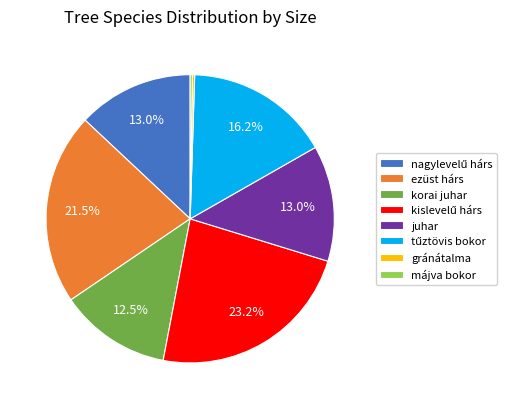

Is ezüst hárs the majority of the pie?

No